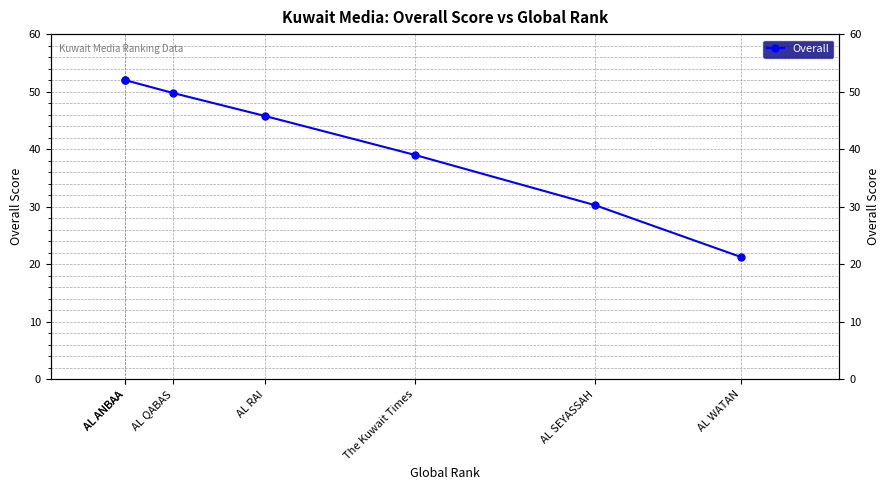

What is the label of the 4th point from the right?

AL RAI